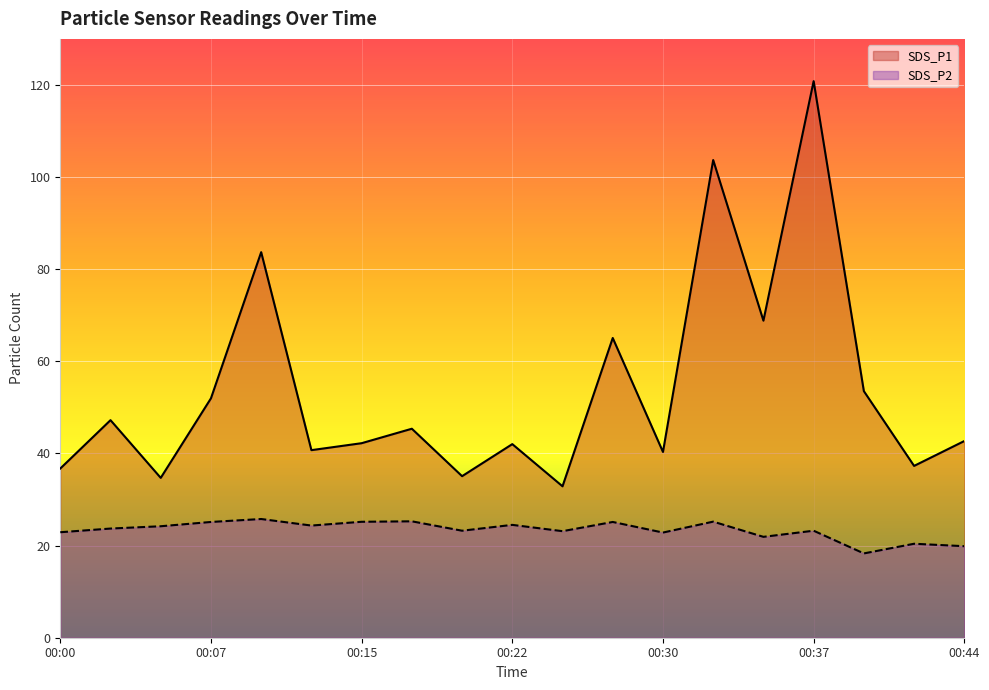

List the labels in order of SDS_P1 value, largest first.

00:37, 00:32, 00:10, 00:35, 00:27, 00:39, 00:07, 00:03, 00:17, 00:44, 00:15, 00:22, 00:13, 00:30, 00:42, 00:00, 00:20, 00:05, 00:25